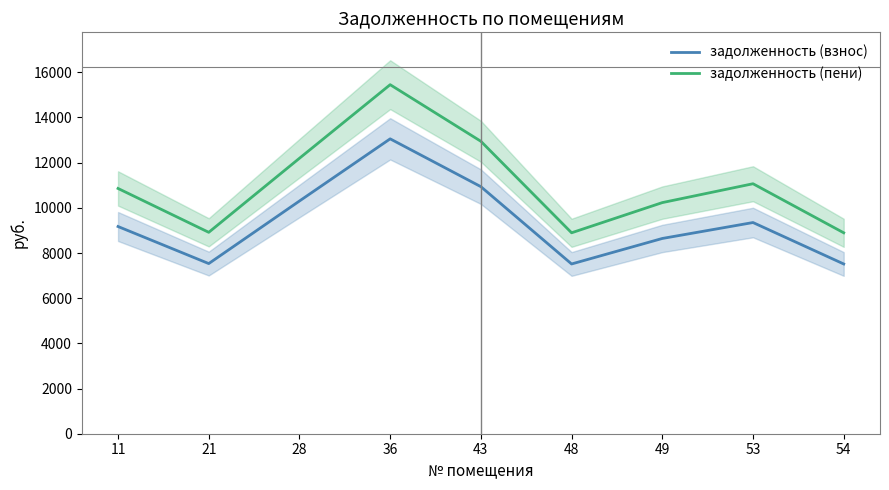

At which label does задолженность (пени) first exceed 10857?

11